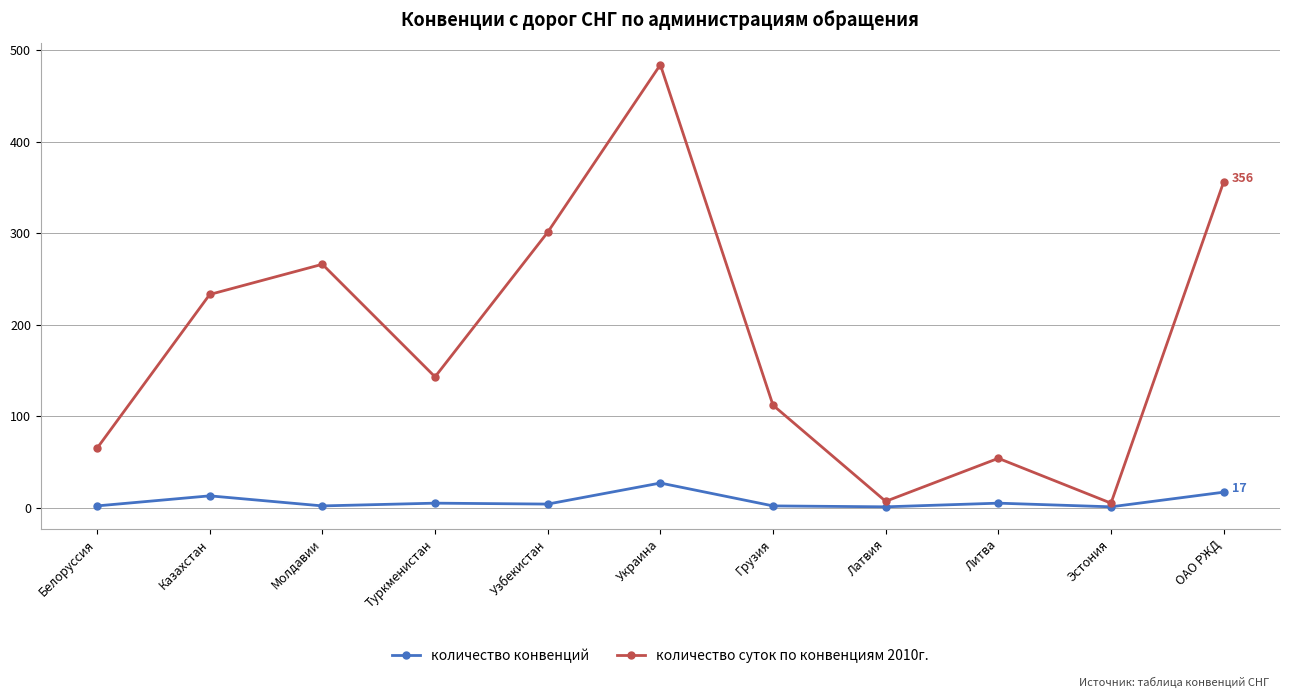

Where does the количество суток по конвенциям 2010г. series first go above 143?

Казахстан